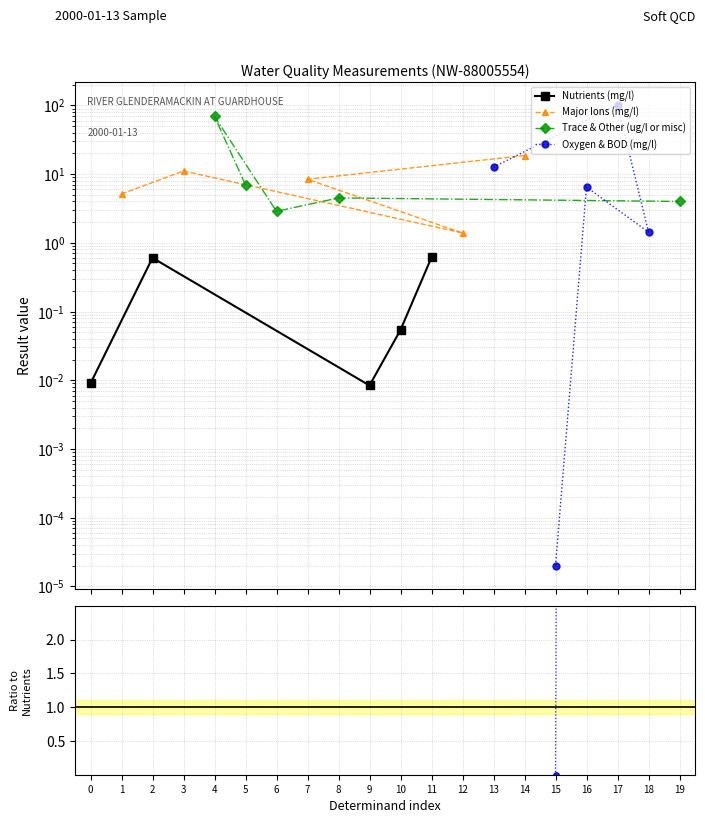

Rank the series by their maximum value, from lowest to highest.

Nutrients (mg/l), Major Ions (mg/l), Trace & Other (ug/l or misc), Oxygen & BOD (mg/l)